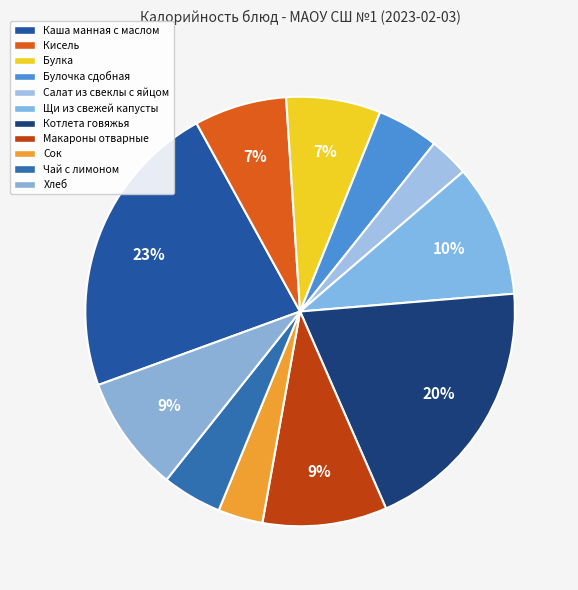

How many segments does this pie chart have?

11